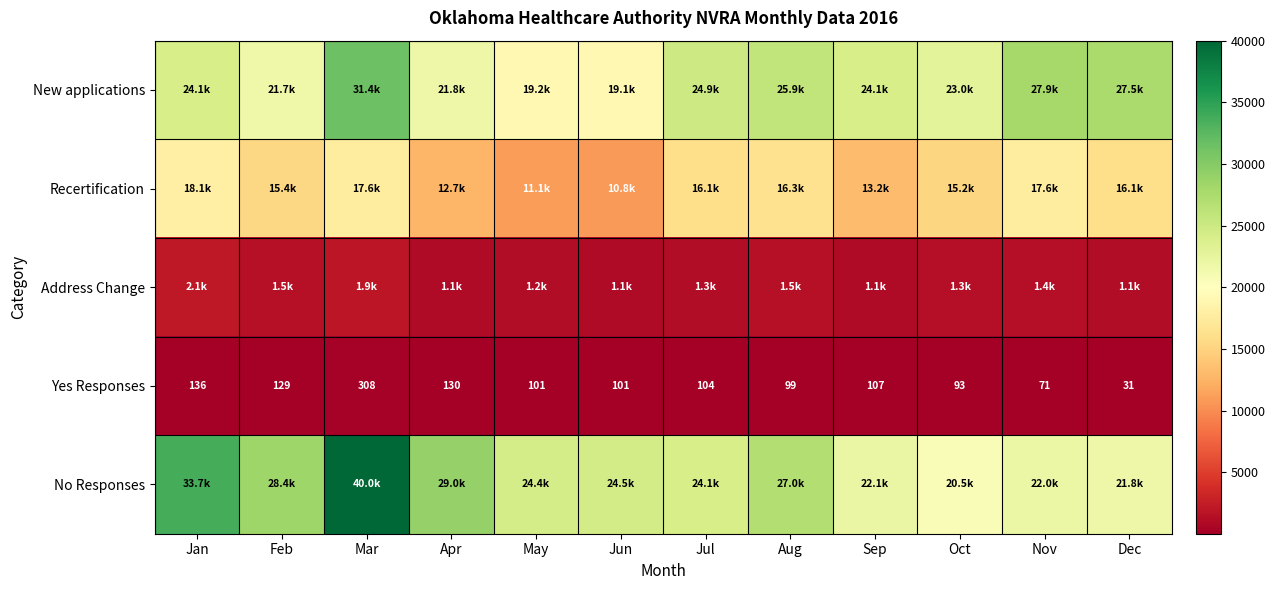

What is the sum of all Yes Responses values?

1410